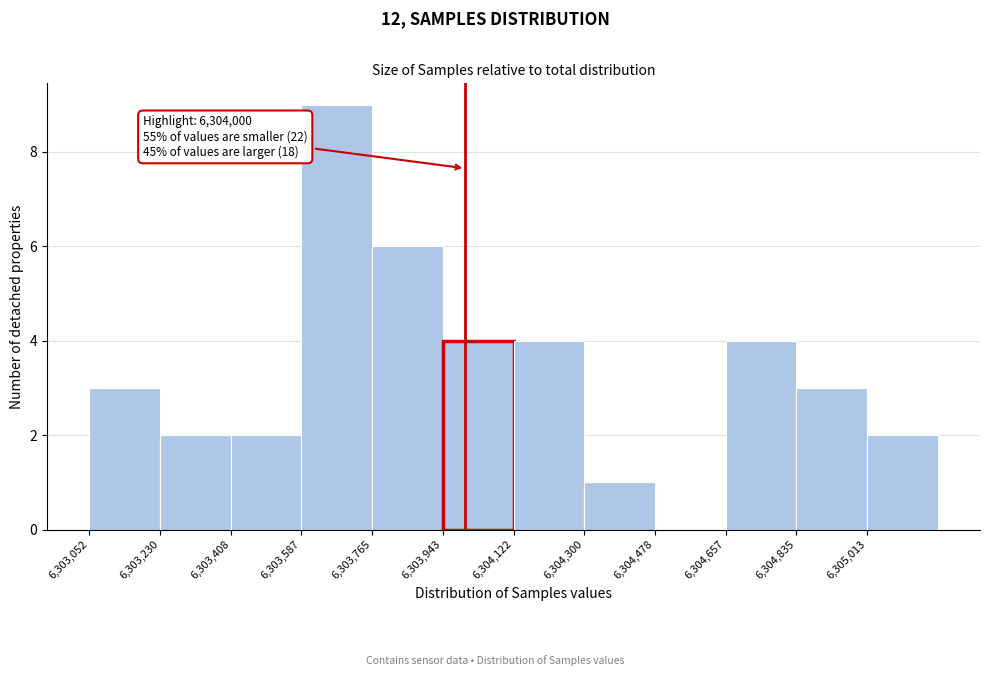

Which range on the x-axis has the tallest bar?

6303580 to 6303760